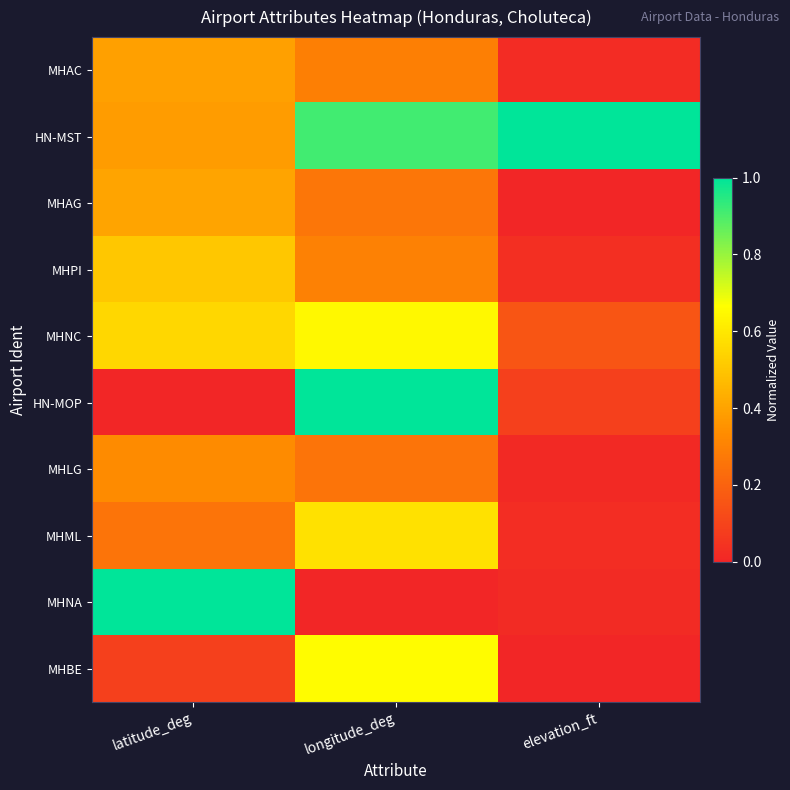

Rank the series by their maximum value, from lowest to highest.

MHLG, MHAC, MHAG, MHPI, MHML, MHNC, MHBE, HN-MST, HN-MOP, MHNA